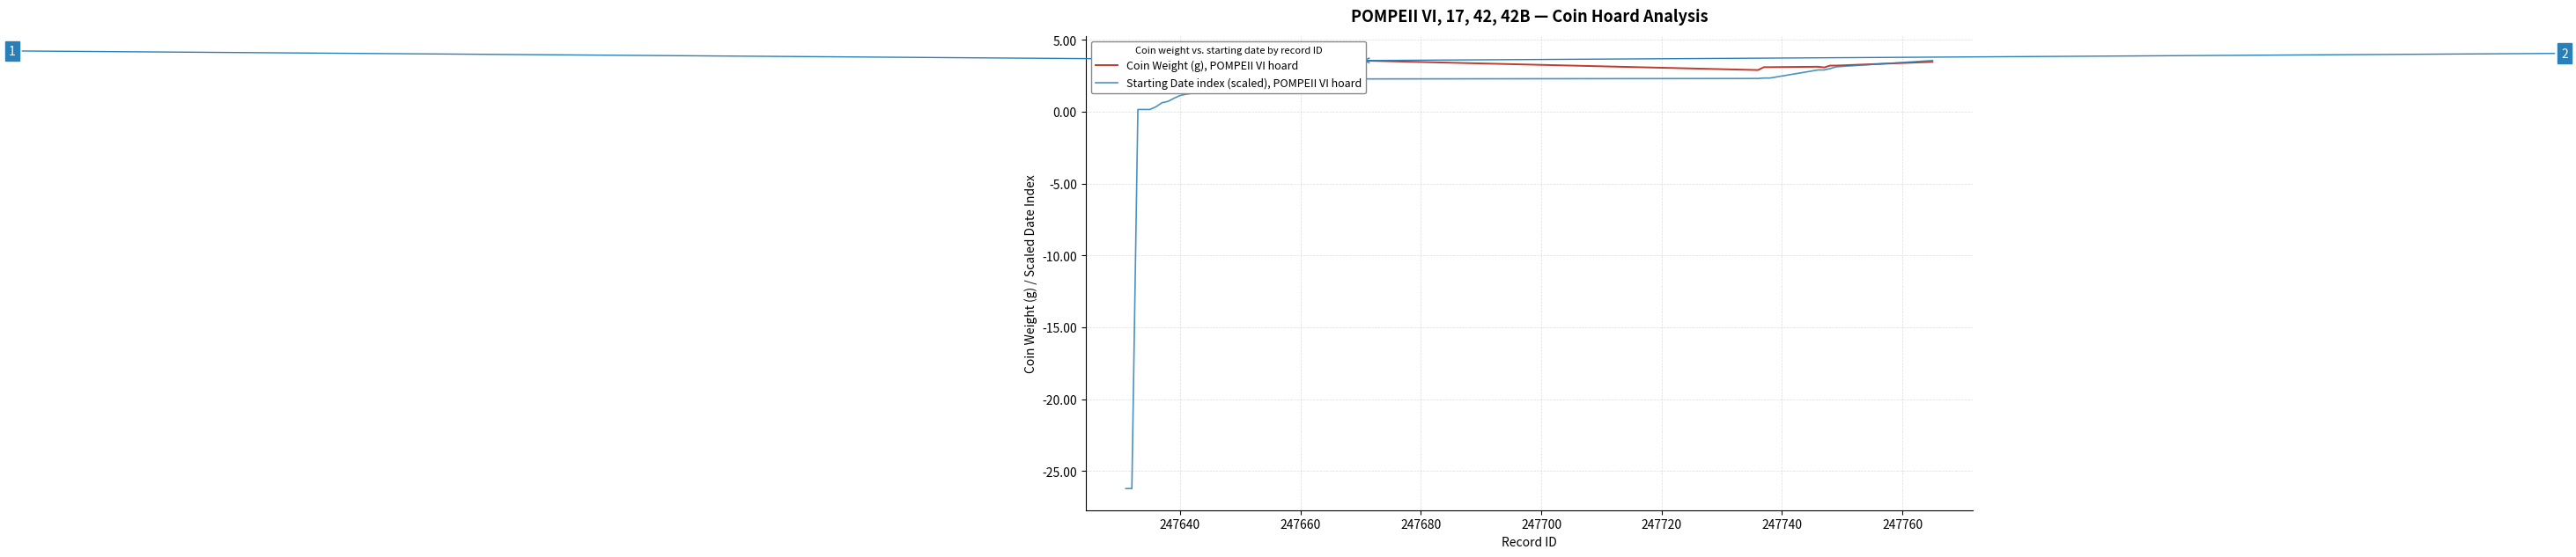

True or false: Coin Weight (g), POMPEII VI hoard has more than 1 points higher than both neighbors.

True